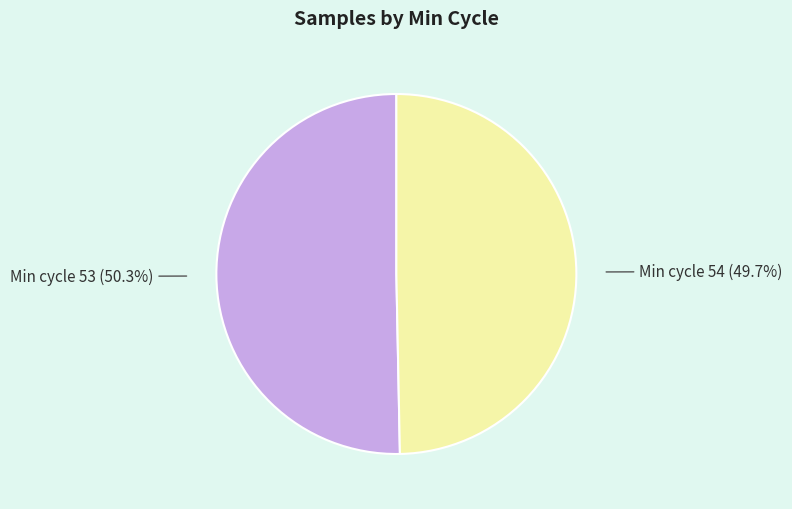

Is there any slice that represents more than half of the pie?

Yes